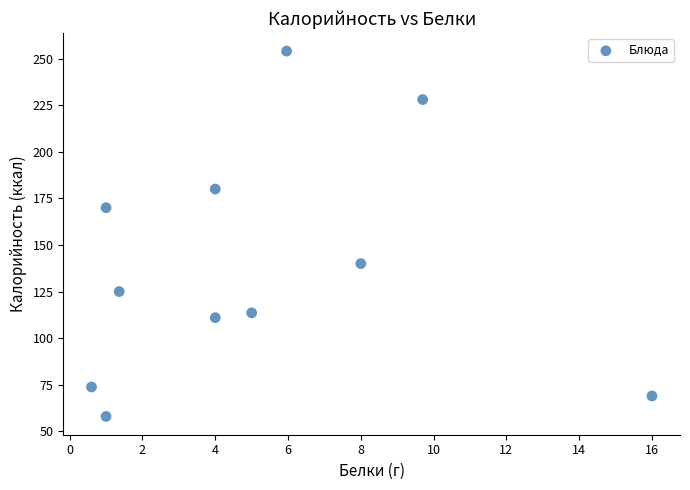

What is the average X value?

5.1